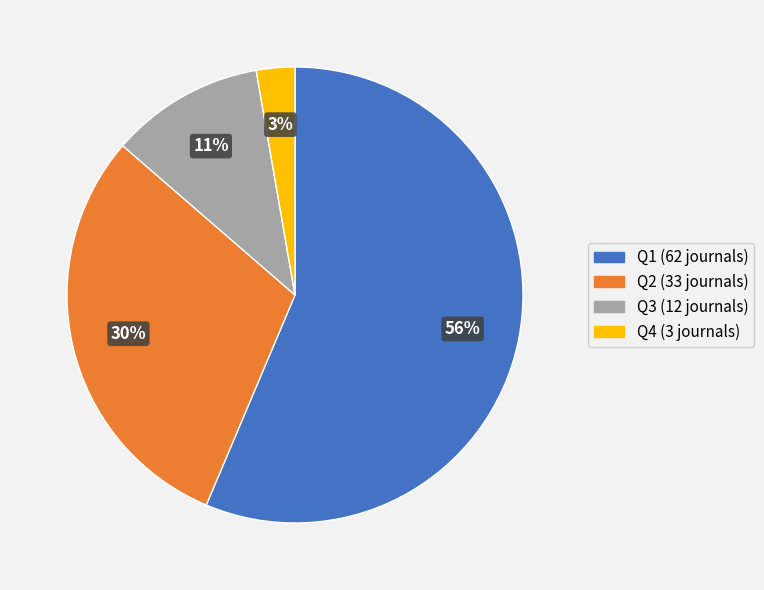

Approximately how many times larger is the value at Q3 (12 journals) compared to Q2 (33 journals)?

0.4